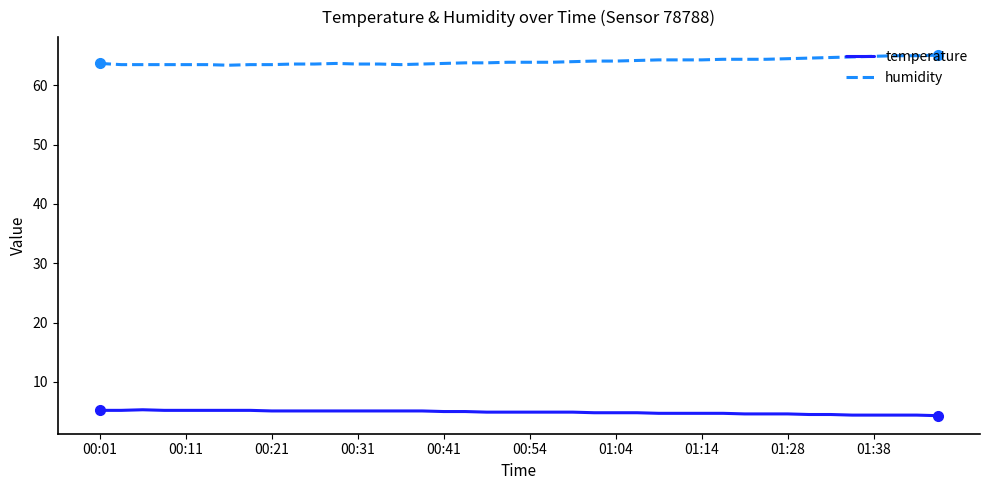

List the series in order of their overall mean, highest first.

humidity, temperature